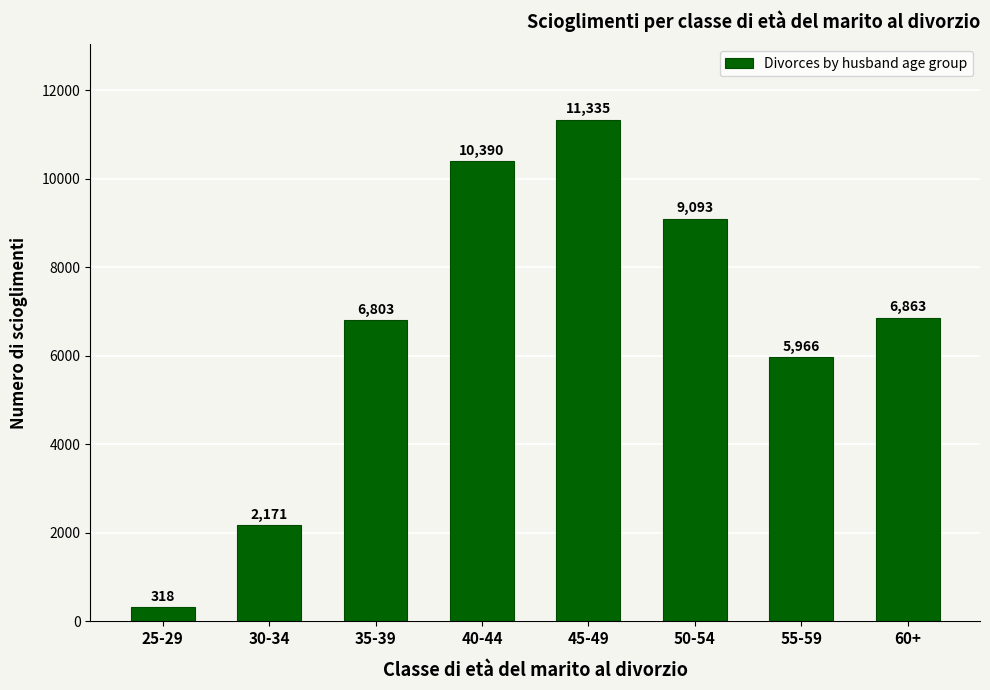

How many distinct data groups are displayed?

1